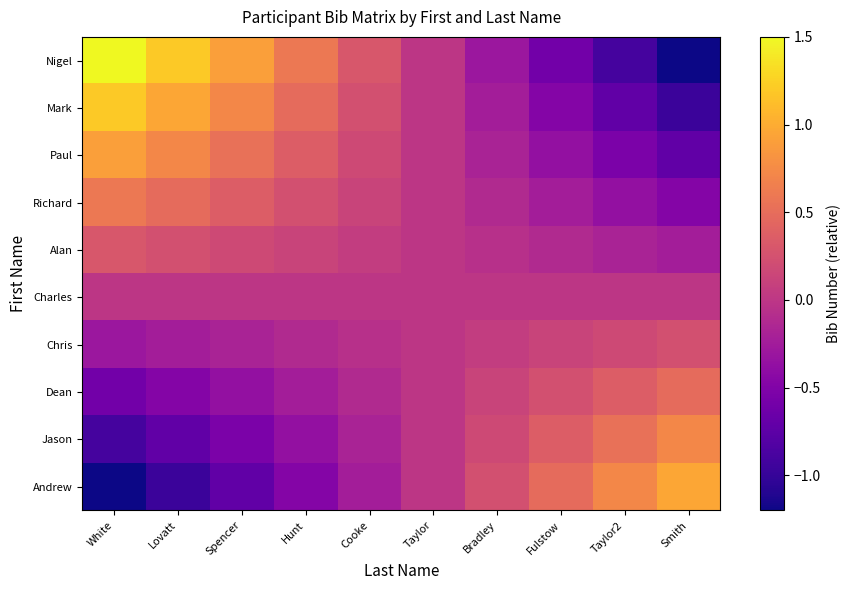

How many data points does each series have?

10